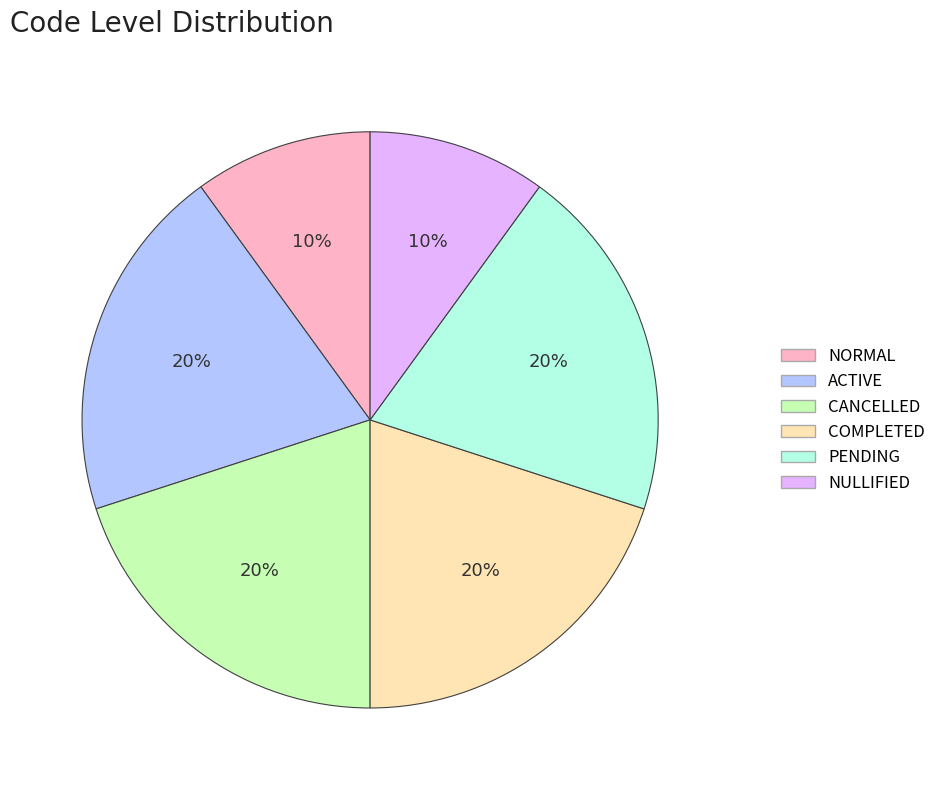

Which has a higher value, COMPLETED or NORMAL?

COMPLETED